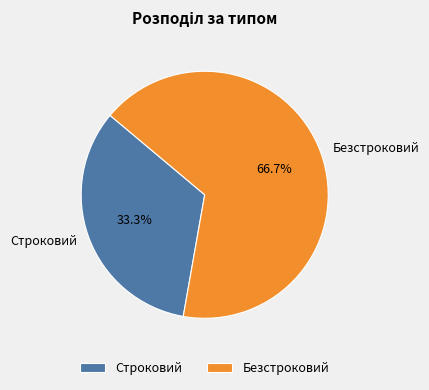

Is there any slice that represents more than half of the pie?

Yes